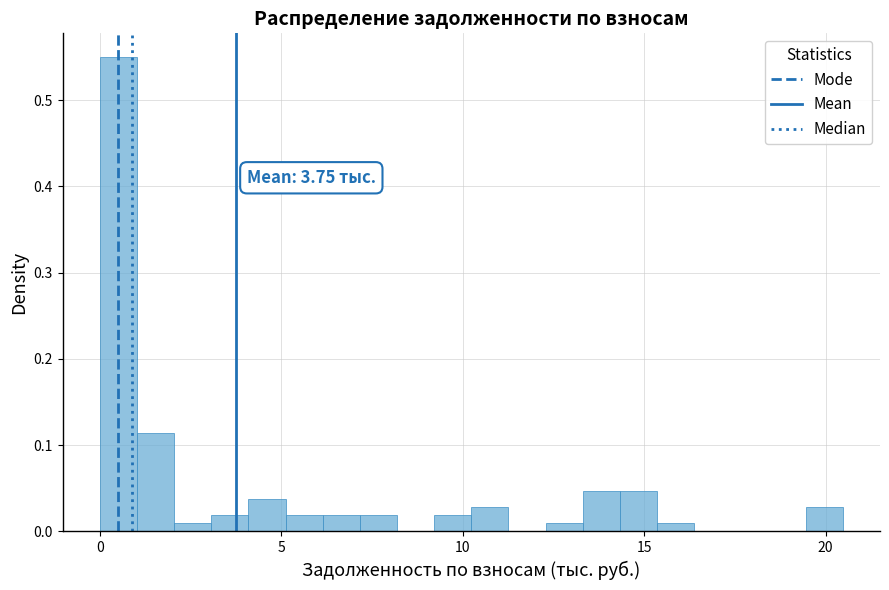

Read against the x-axis, roughly where is the centre of the tallest bar?

0.5